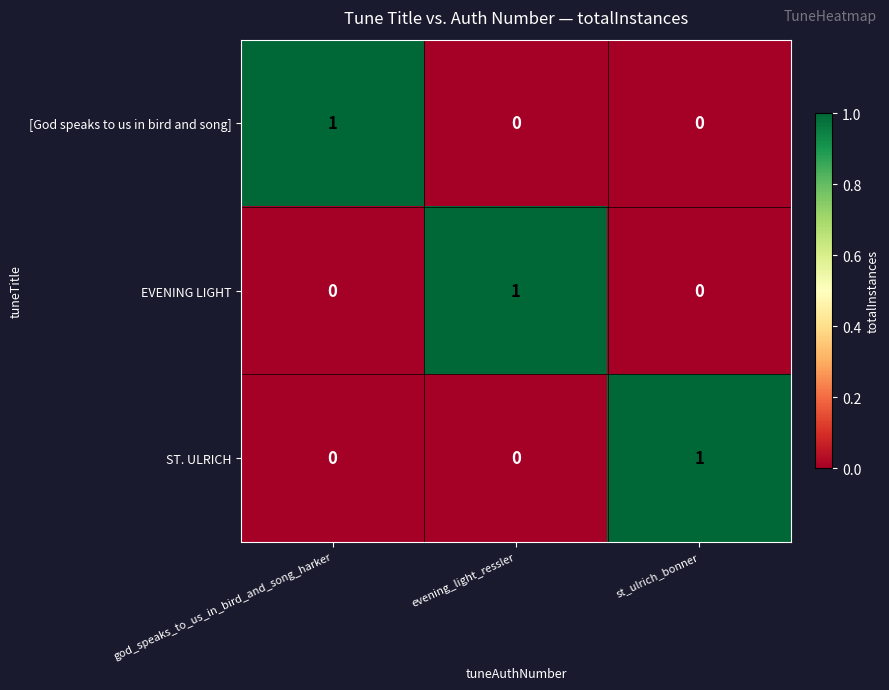

The [God speaks to us in bird and song] series shows 0 at evening_light_ressler. True or false?

True